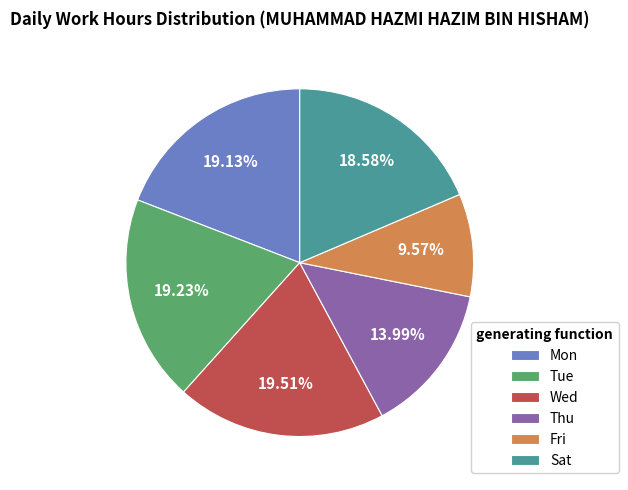

Which category has the smallest portion of the pie?

Fri